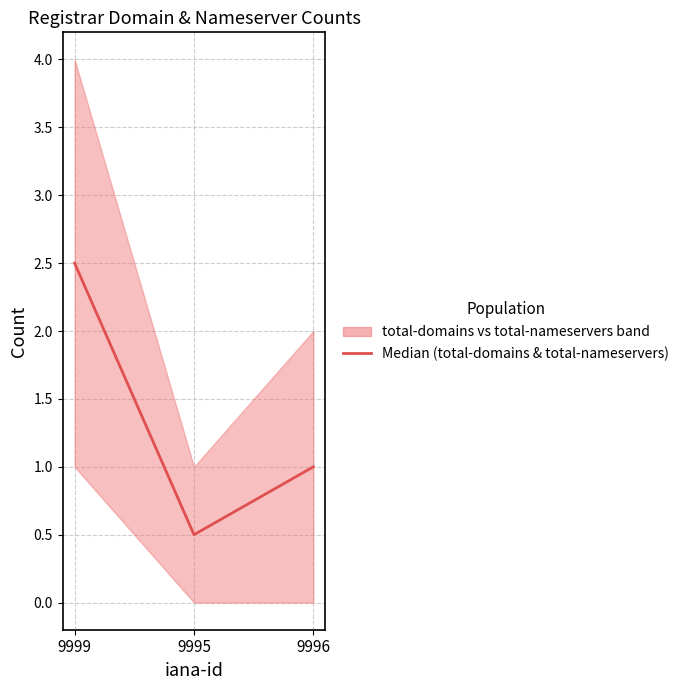

Reading left to right, what are all the values shown in this chart?

2.5	0.5	1.0